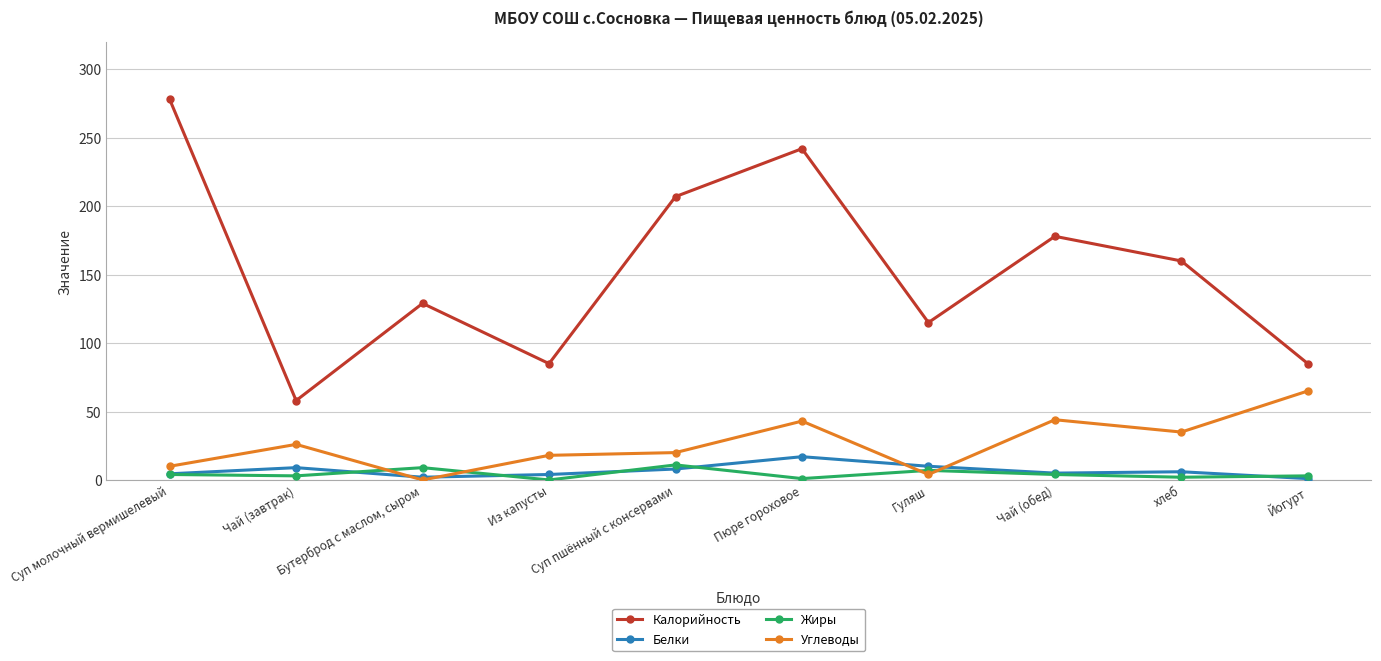

Which category has the highest value in the Углеводы series?

Йогурт